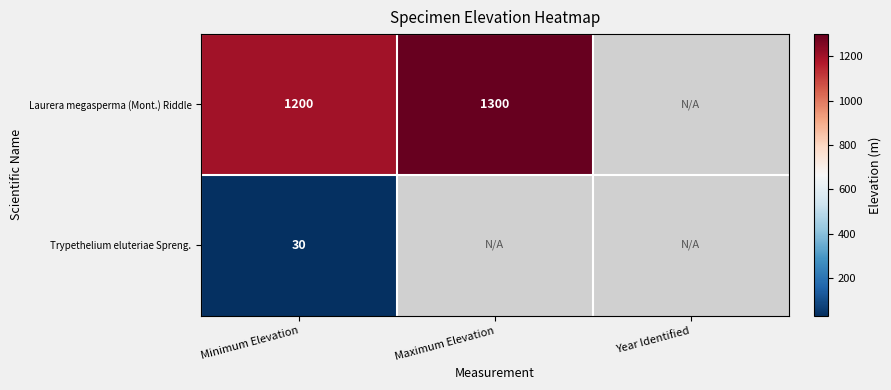

The value of Trypethelium eluteriae Spreng. at Minimum Elevation is 8. True or false?

False